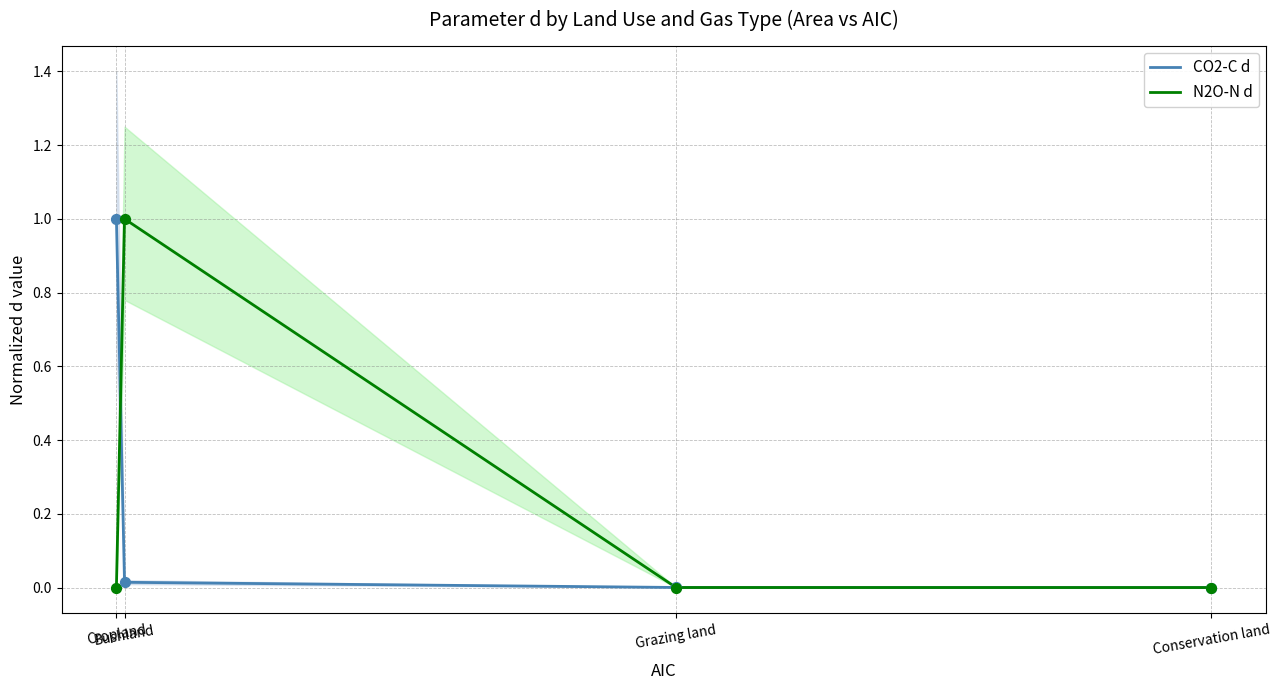

Which series reaches the minimum Y coordinate?

N2O-N d